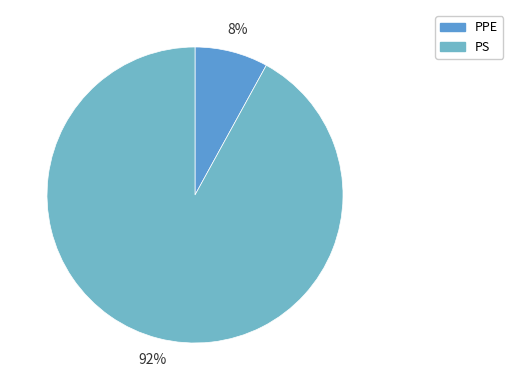

How many segments does this pie chart have?

2